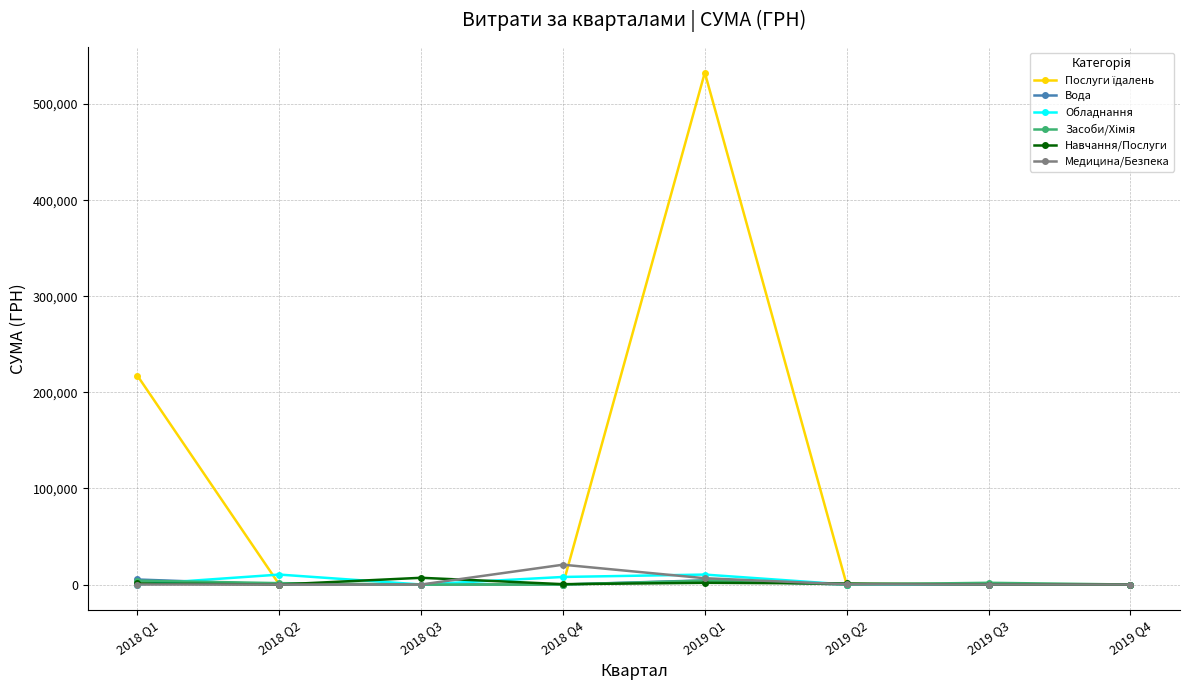

What is the label of the 3rd point from the right?

2019 Q2